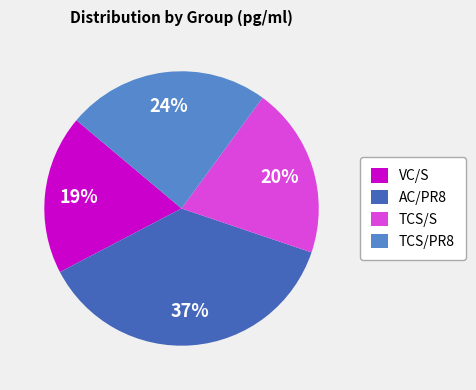

Between VC/S and AC/PR8, which is larger?

AC/PR8